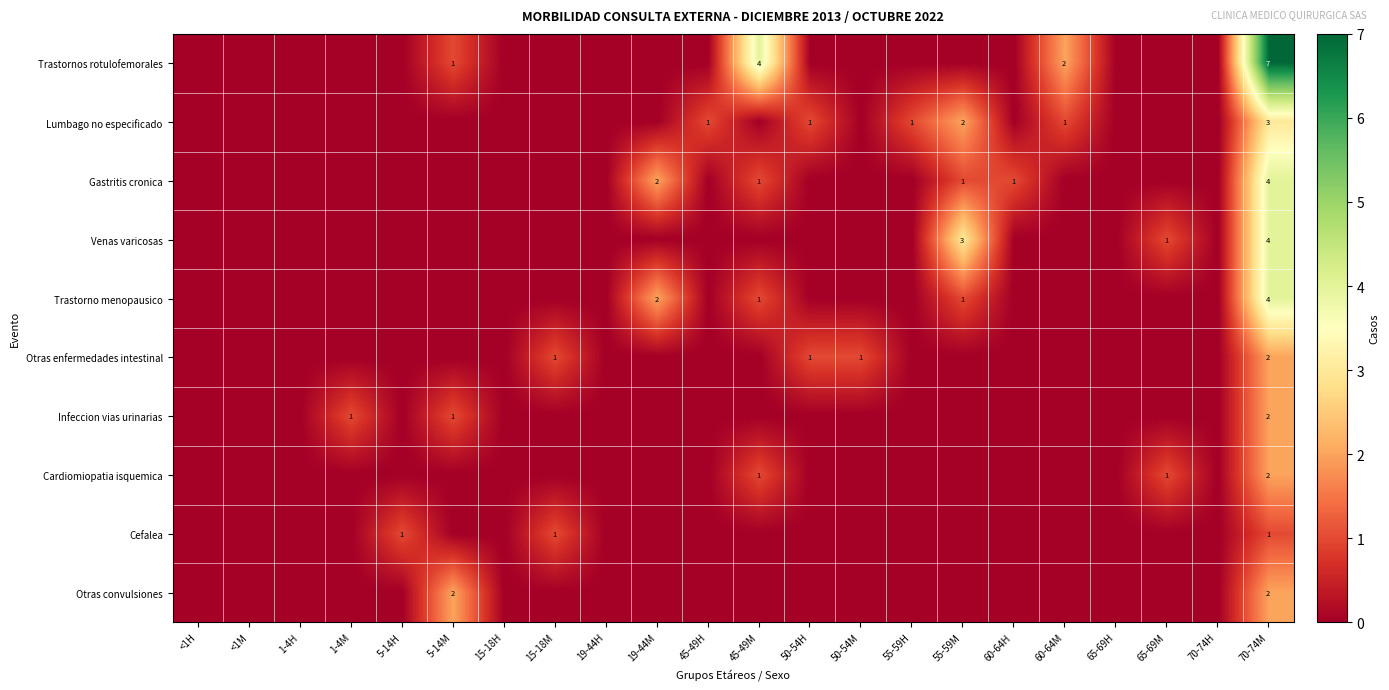

What is the spread (max minus min) of values at 60-64M?

2